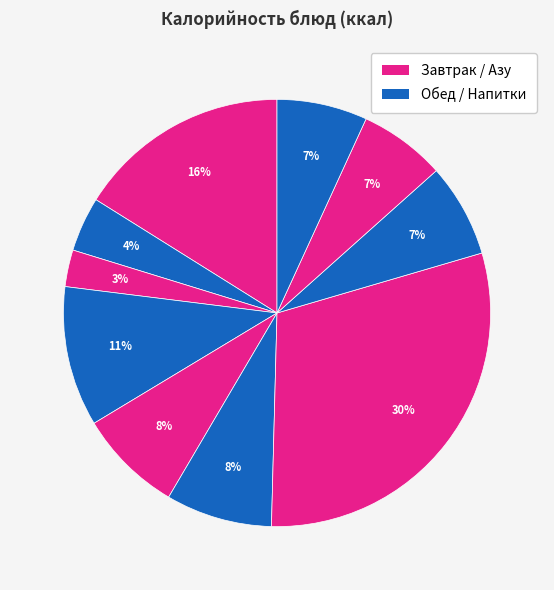

Is there any slice that represents more than half of the pie?

No